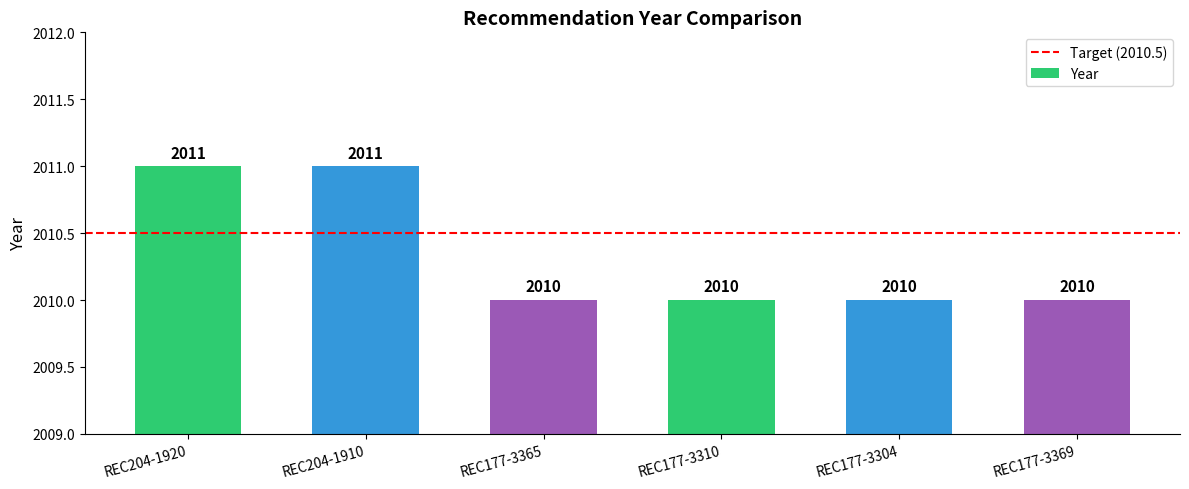

What is the sum of the values at REC204-1920 and REC204-1910?

4022